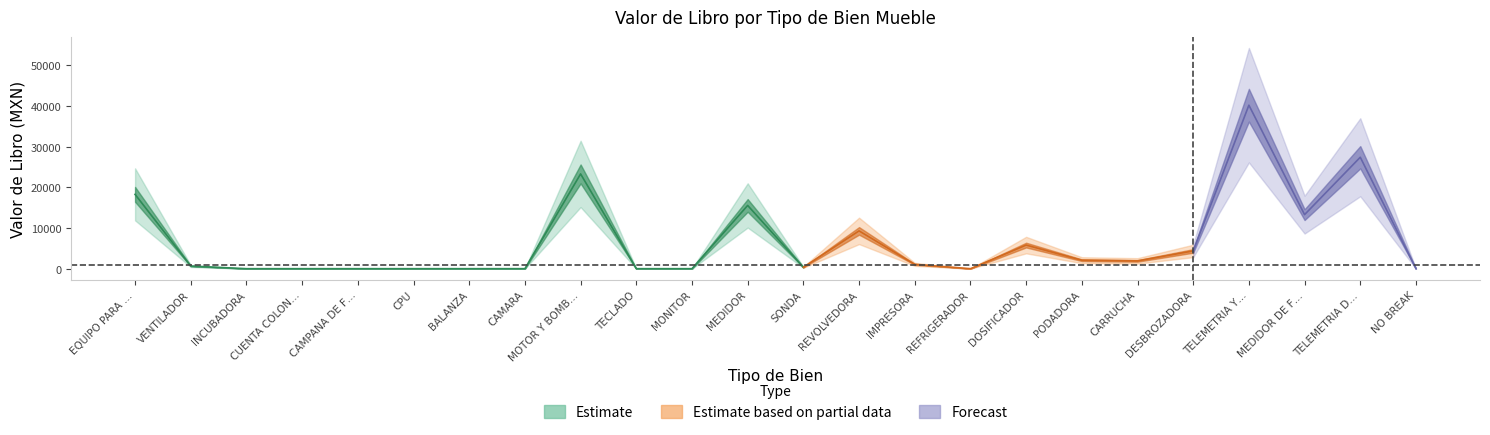

The chart shows a value of 15562.8 at MEDIDOR. True or false?

True